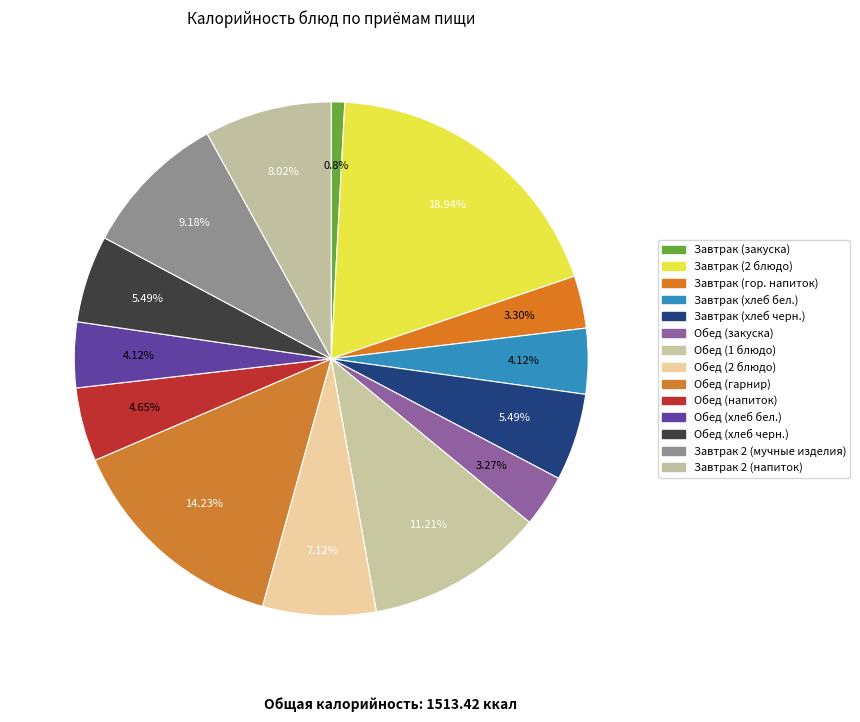

Does any single category account for the majority?

No